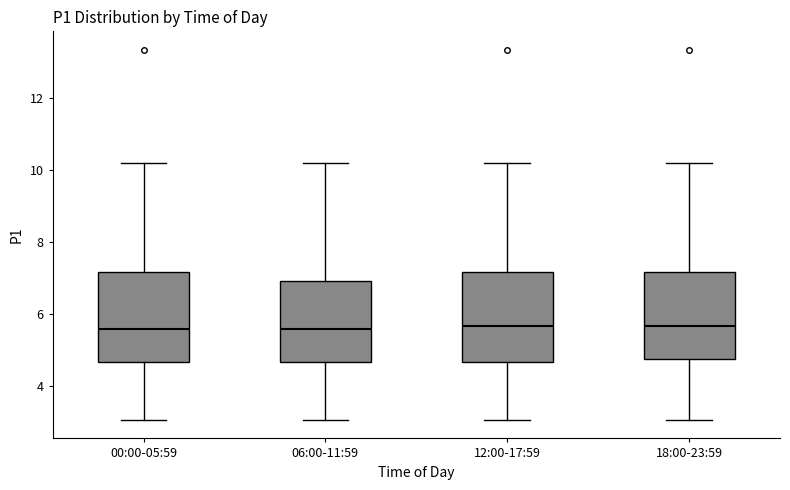

Where does the upper whisker of the box for 06:00-11:59 end on the y-axis? The values are not printed on the chart, so give them approximately, as read against the axis.

10.2